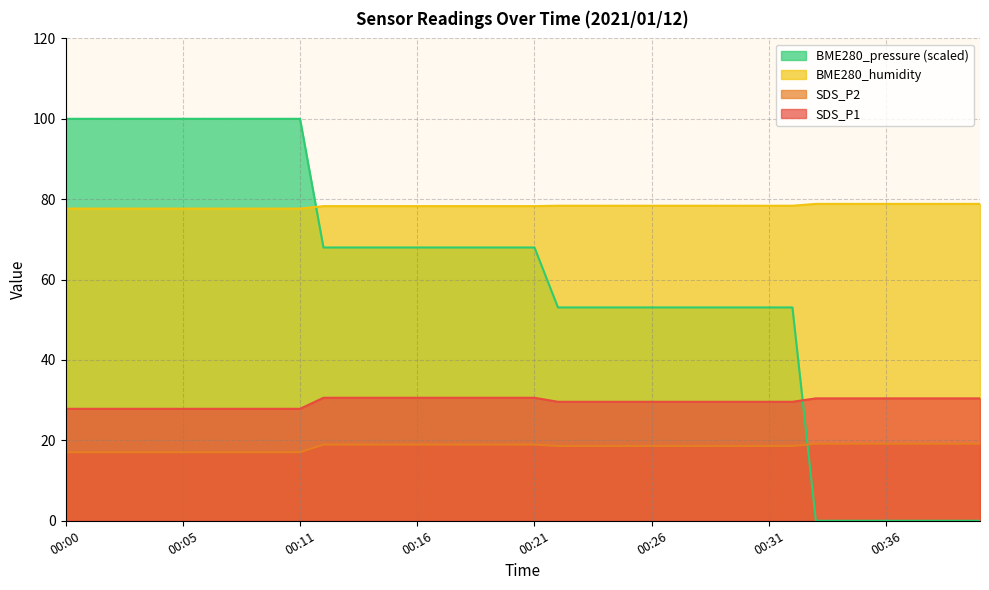

Which series has the largest total across all categories?

BME280_humidity